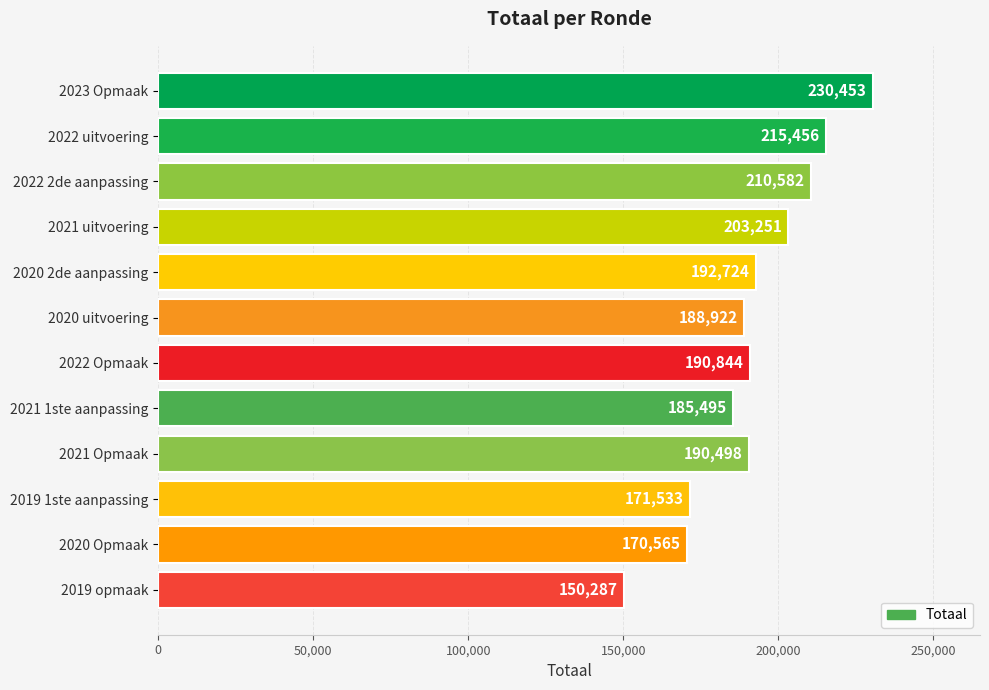

What is the label of the 11th bar from the bottom?

2022 uitvoering